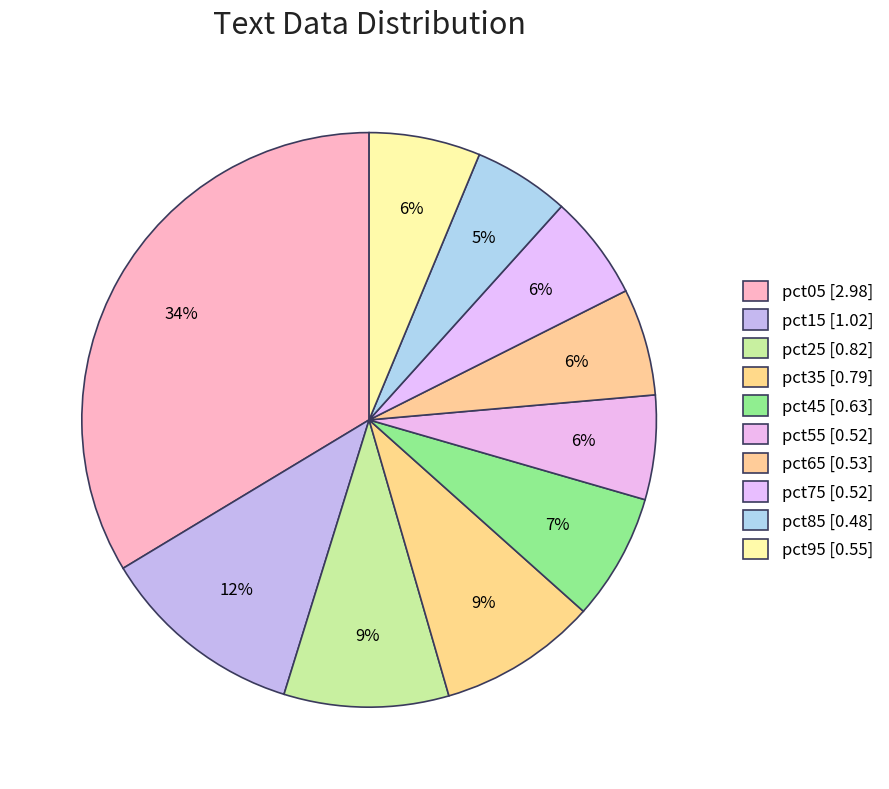

To the nearest percent, what is the combined percentage of pct35 and pct15?

20%